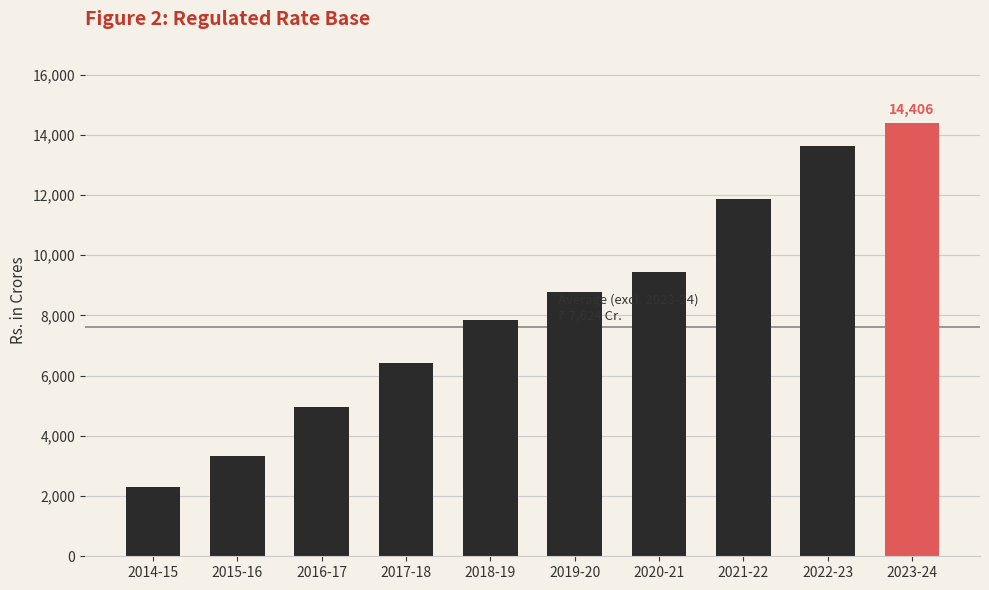

What is the sum of the values at 2023-24 and 2018-19?

22262.5